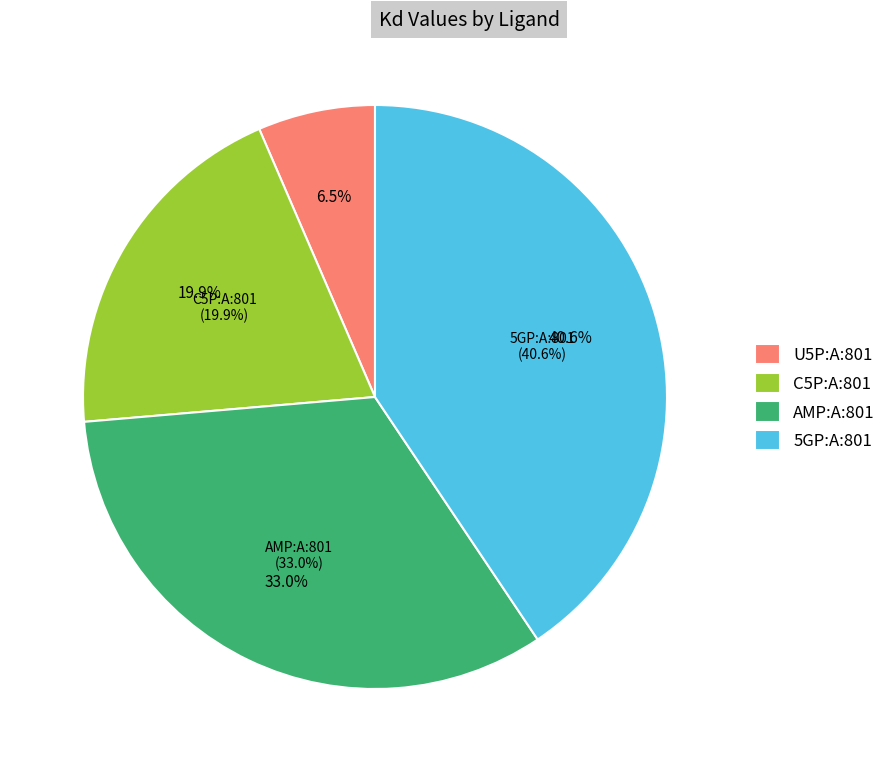

Is there a majority slice in this chart?

No